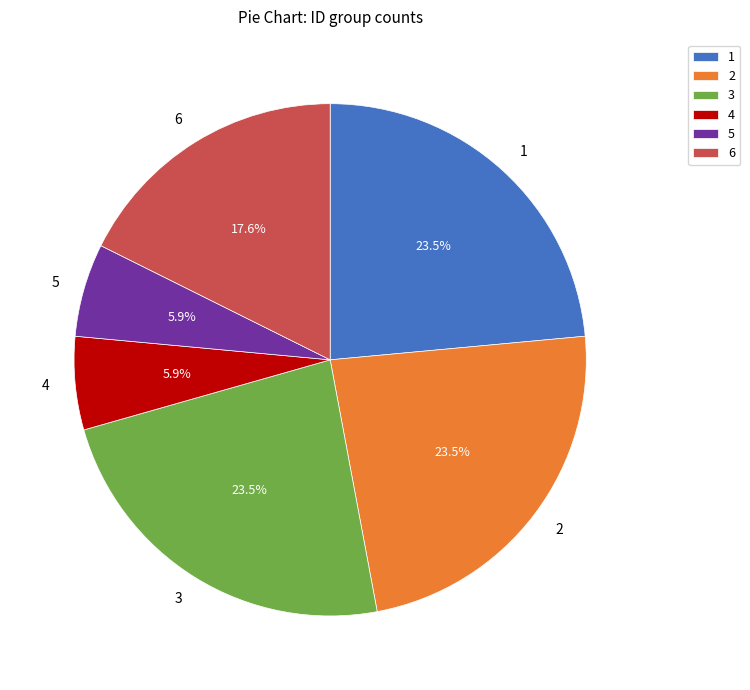

Does 5 account for over 50% of the chart?

No